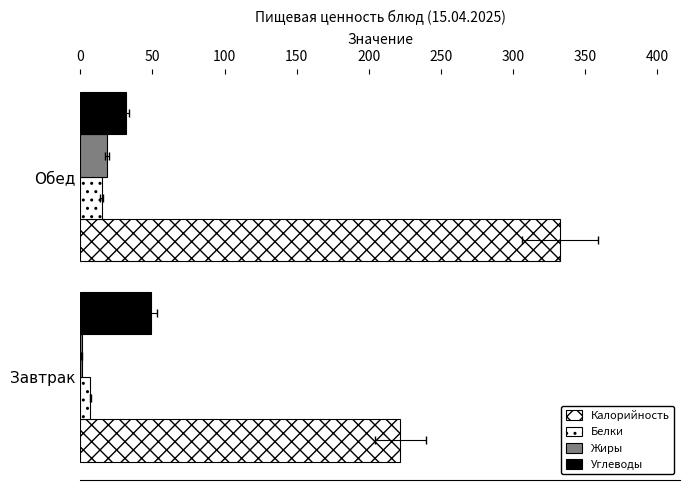

Which has a higher value, Завтрак or Обед?

Обед